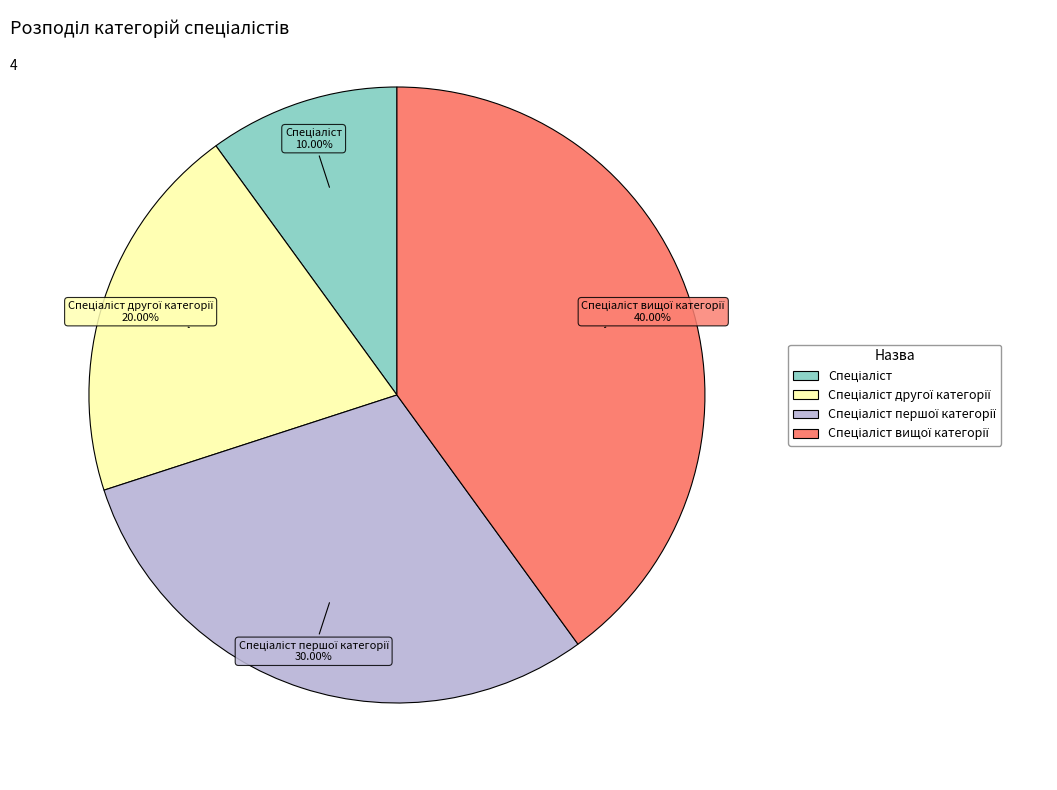

Does any single category account for the majority?

No